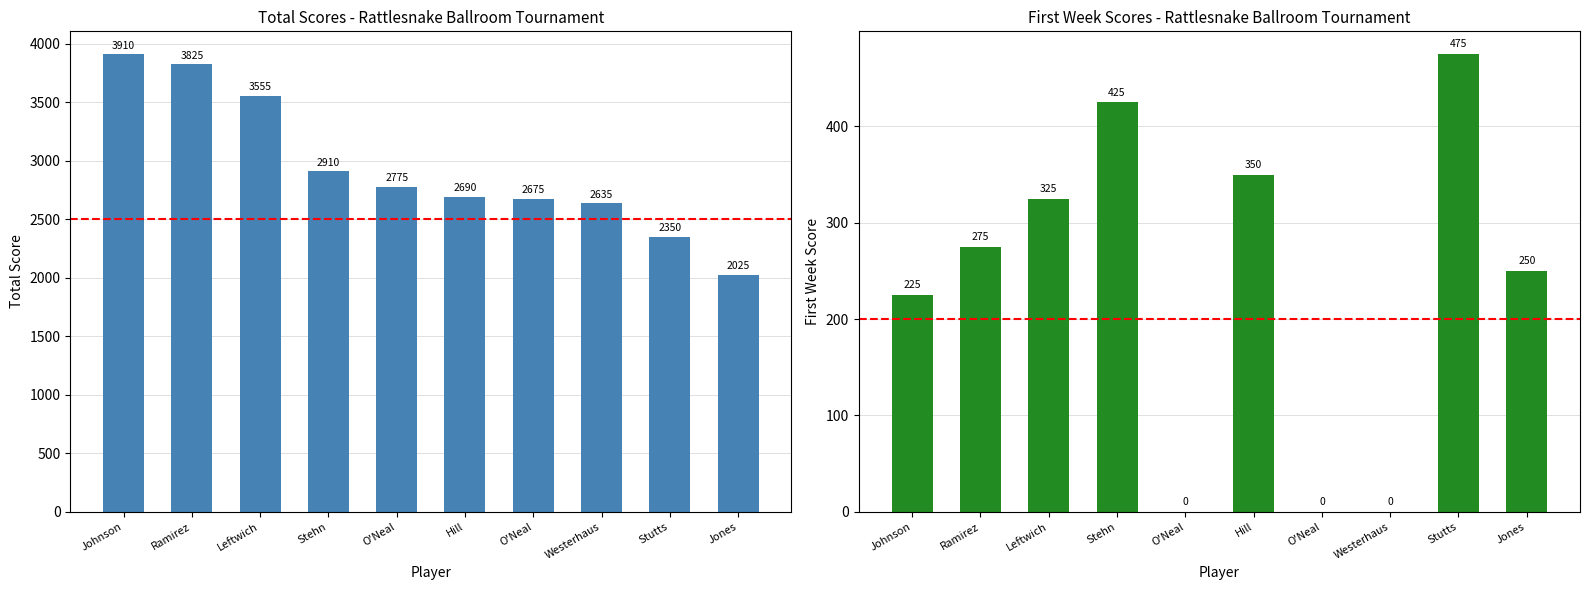

Which series has the largest total across all categories?

Total Score